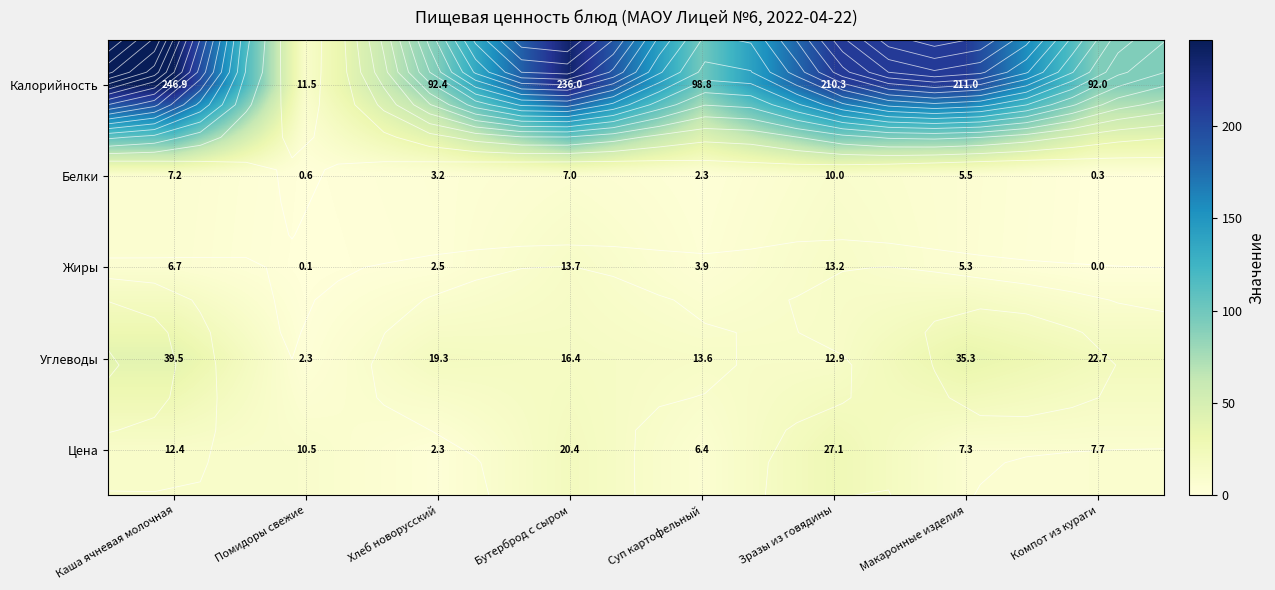

Between Бутерброд с сыром and Компот из кураги, which series saw the biggest shift?

Калорийность